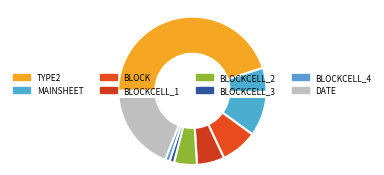

Which has a higher value, BLOCKCELL_1 or DATE?

DATE